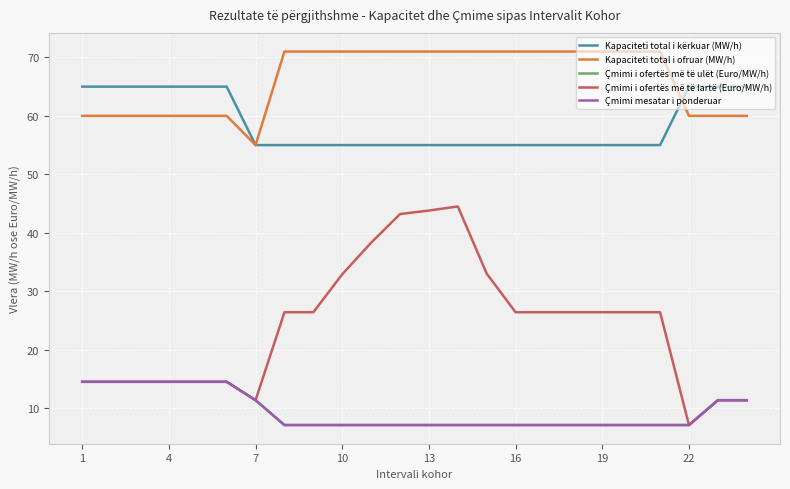

True or false: Çmimi i ofertës më të ulët (Euro/MW/h) has more than 0 interior local peaks.

False